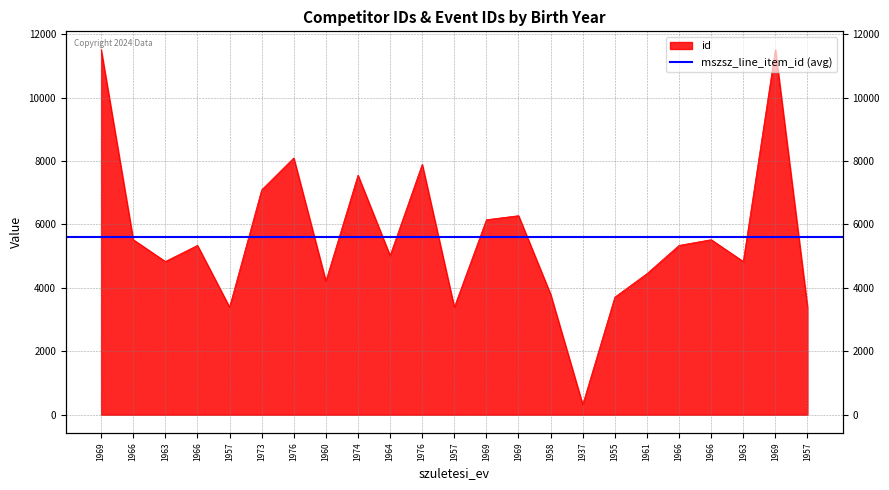

Where is the first local minimum?

1963